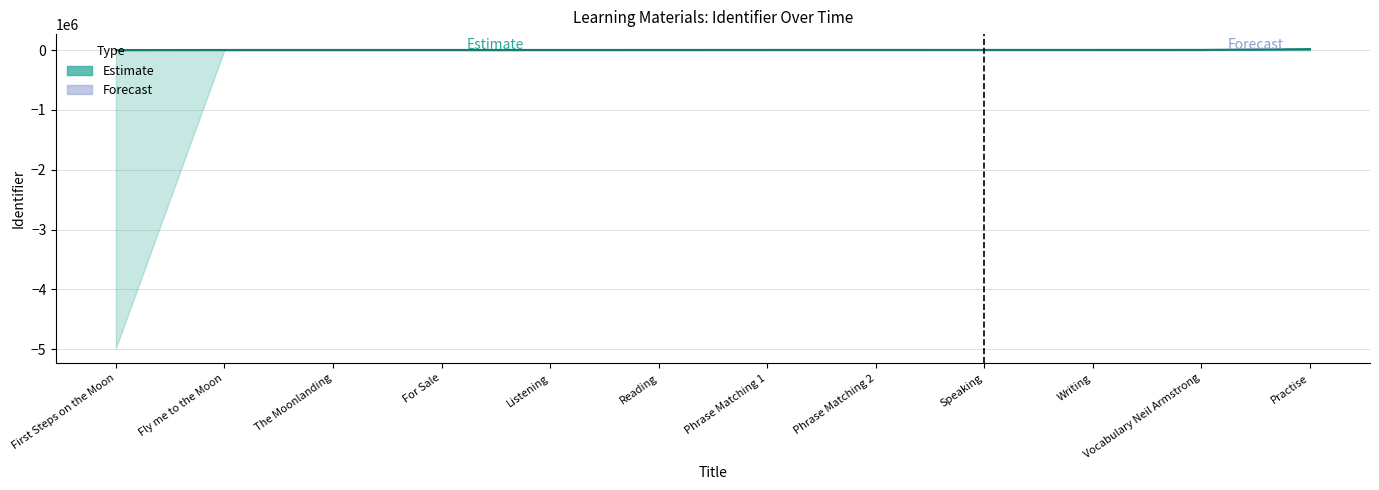

True or false: the data shows 1986 at Writing.

True